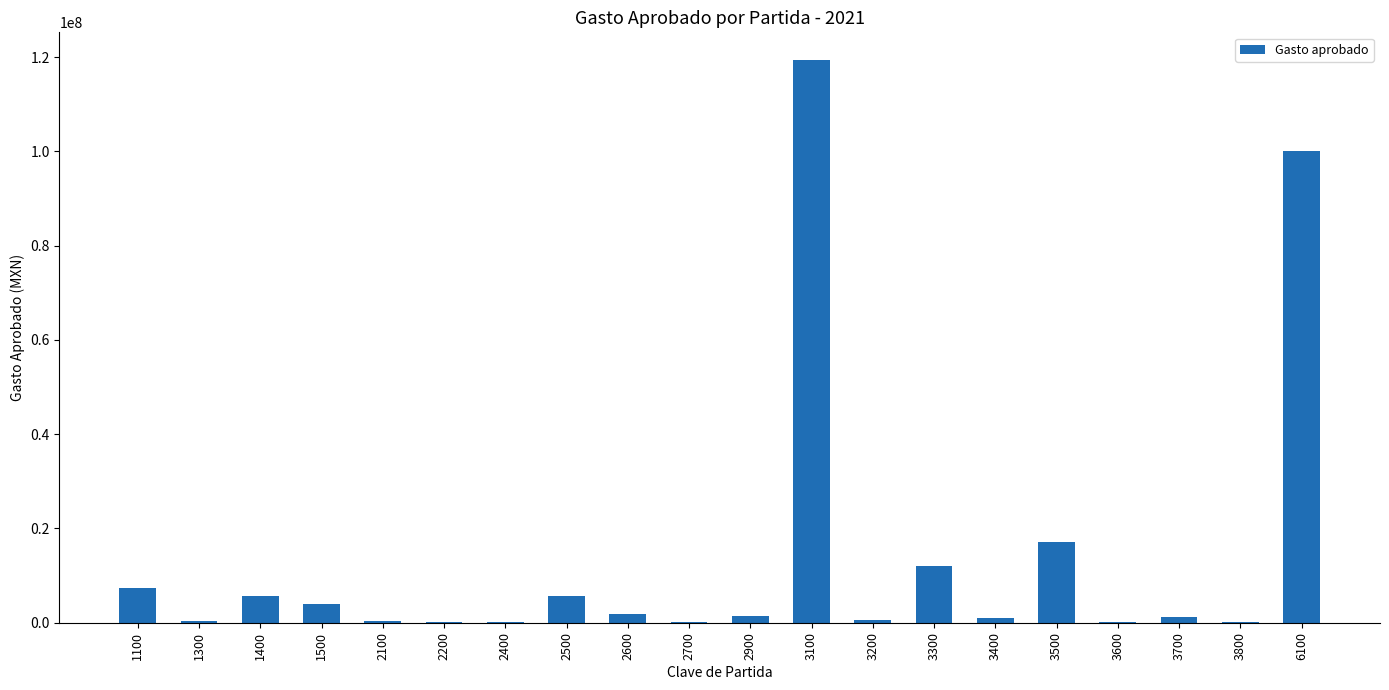

What is the difference between the values at 2100 and 1100?

7077000.0